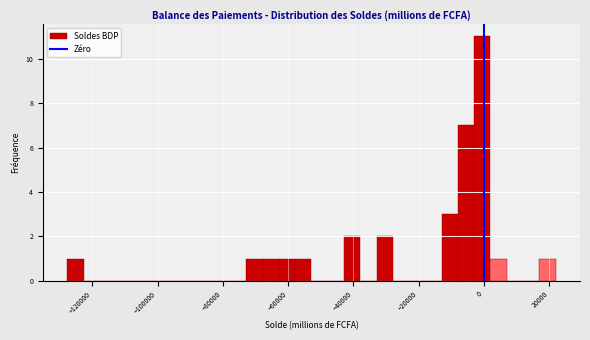

Around what value on the x-axis is the tallest bar? Give the approximate position of its centre, as read against the axis.

0